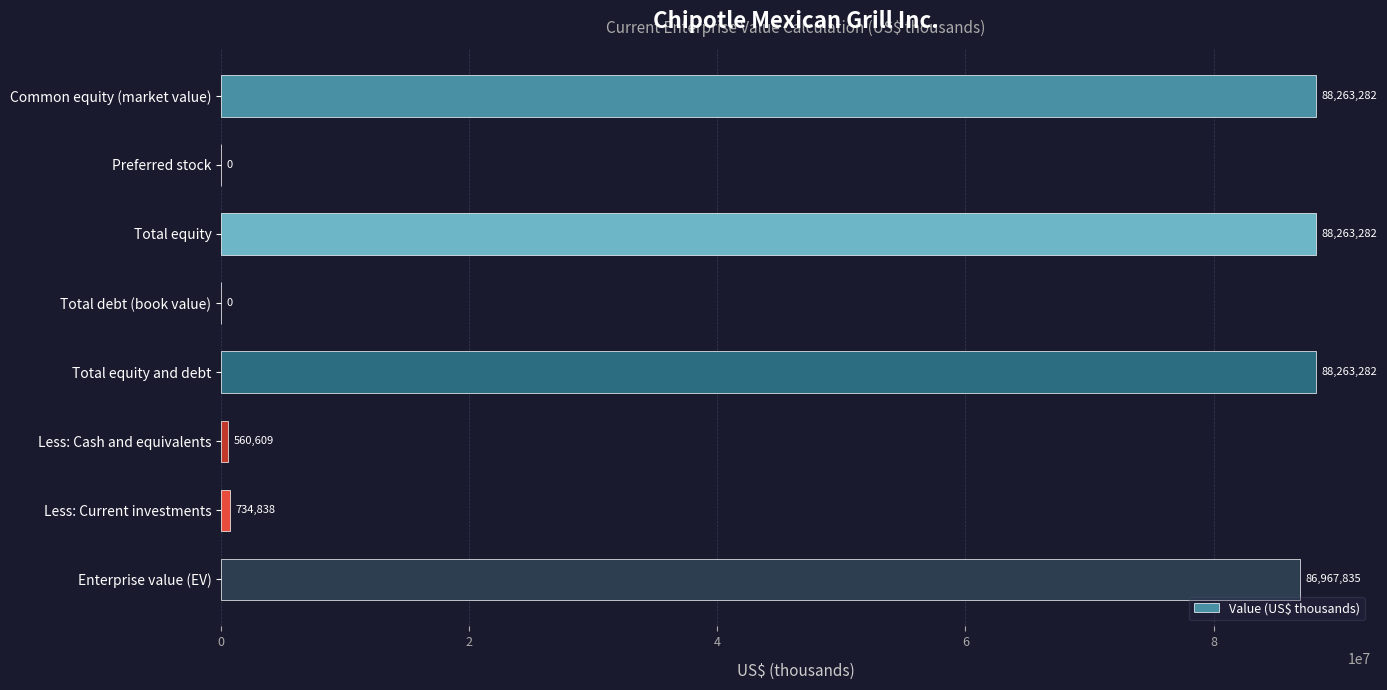

At which label is the value closest to 44131641?

Enterprise value (EV)